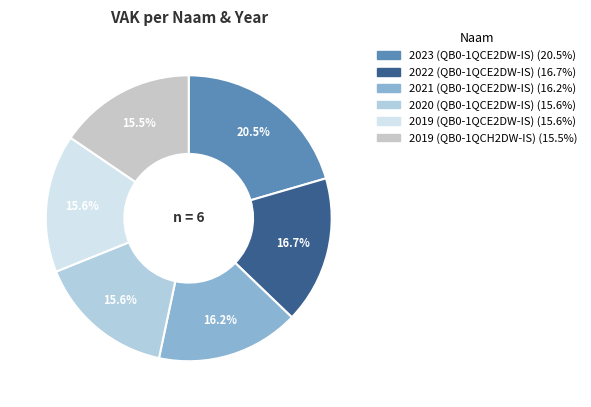

Which category has the smallest portion of the pie?

2019 (QB0-1QCH2DW-IS)